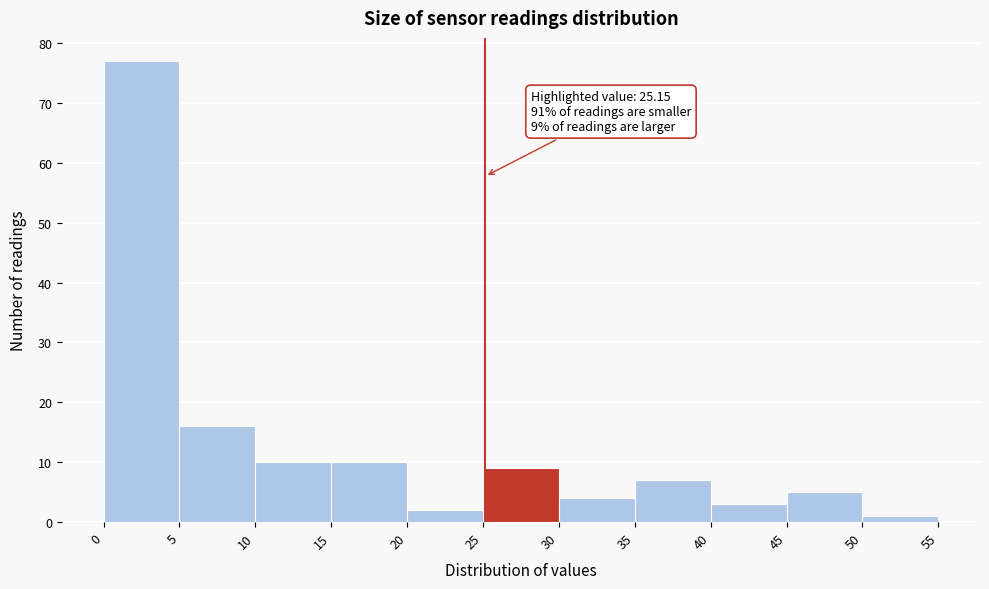

Over which range of the x-axis is the bar tallest?

0 to 5